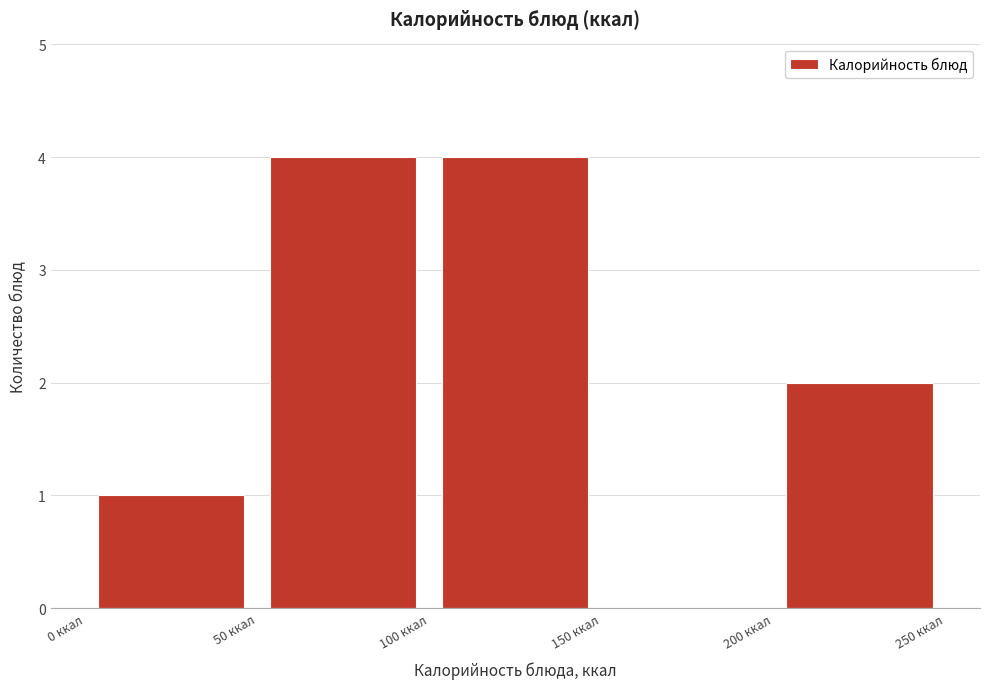

Reading left to right, list every bar in this chart as the range it spans on the x-axis followed by its height. The values are not printed on the chart, so give them approximately, as read against the axis.

0 to 50: 1
50 to 100: 4
100 to 150: 4
150 to 200: 0
200 to 250: 2